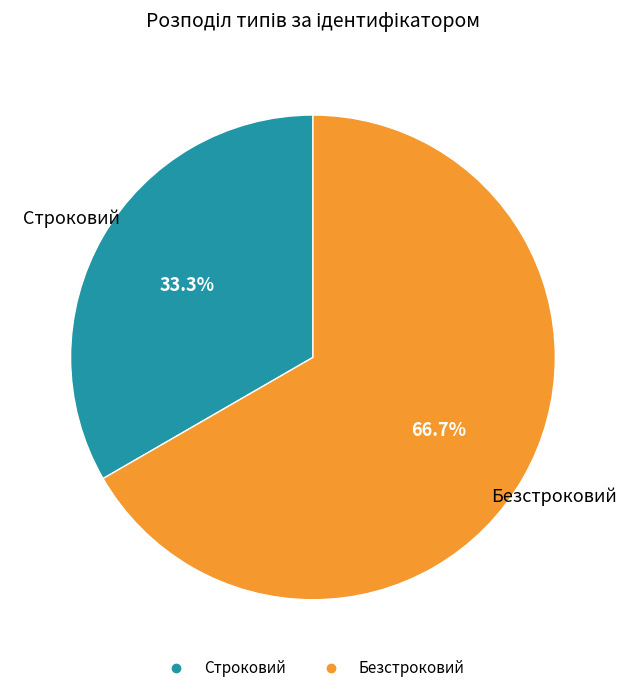

What is the ratio of the value at Безстроковий to the value at Строковий?

2.0